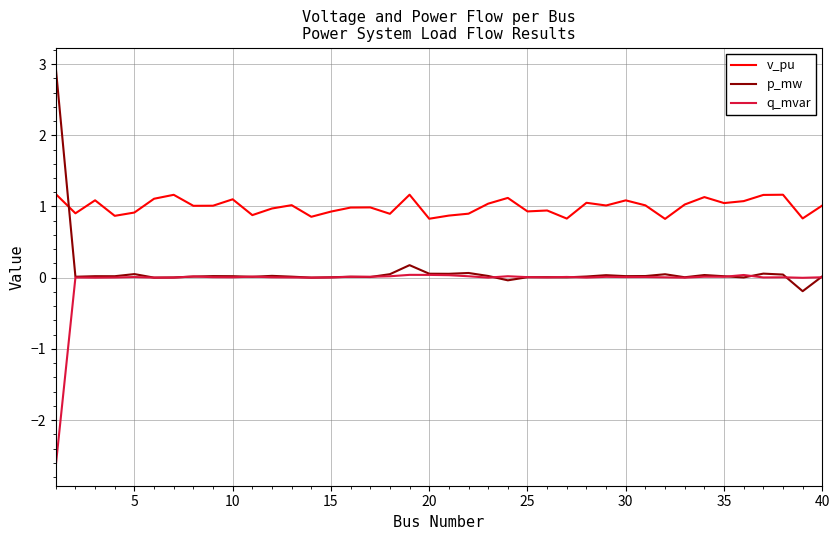

List the series in order of their peak value, highest first.

p_mw, v_pu, q_mvar